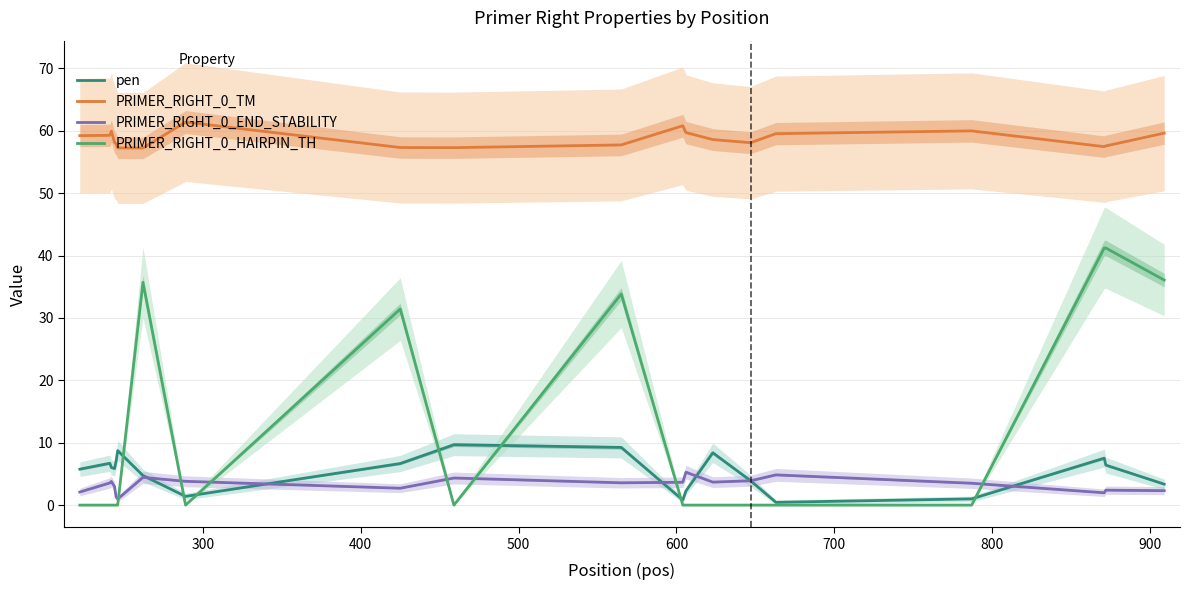

True or false: PRIMER_RIGHT_0_TM and pen intersect in this chart.

False